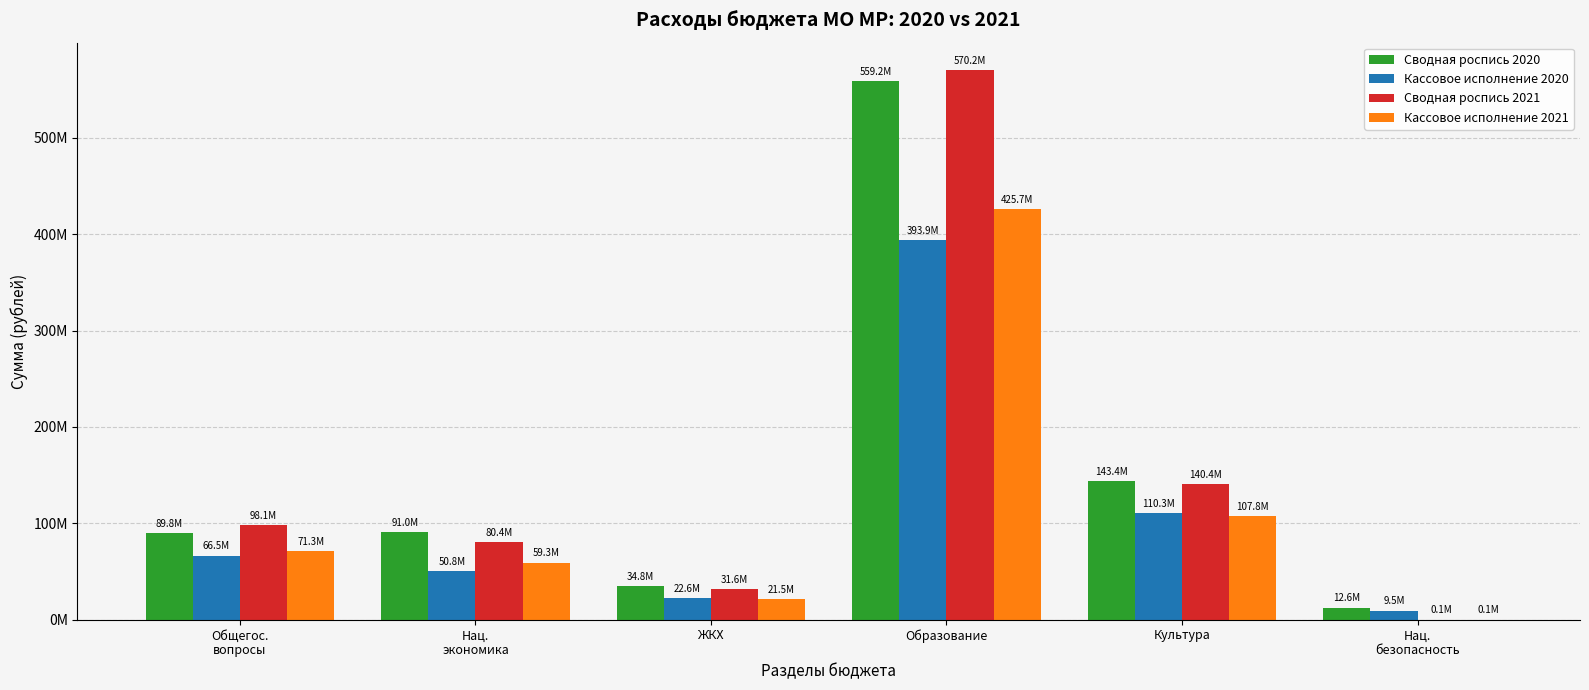

Which category has the highest value in the Сводная роспись 2020 series?

Образование